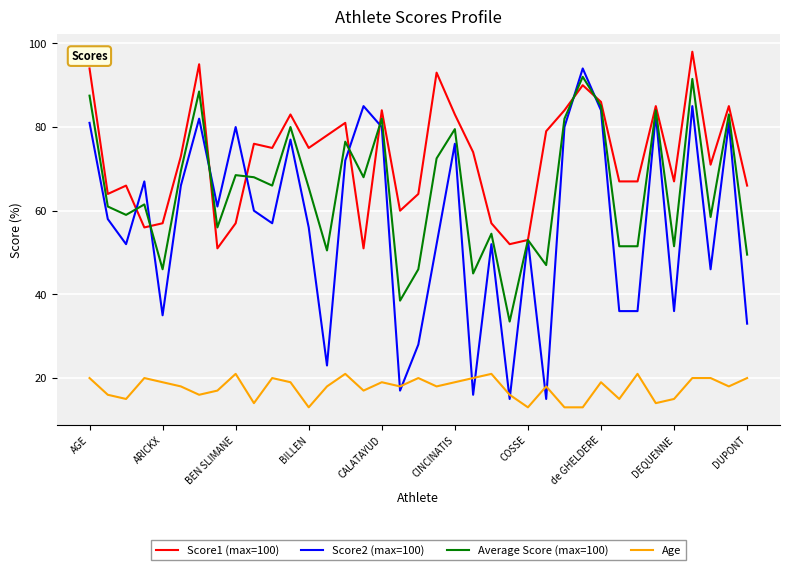

Which series has the largest total across all categories?

Score1 (max=100)